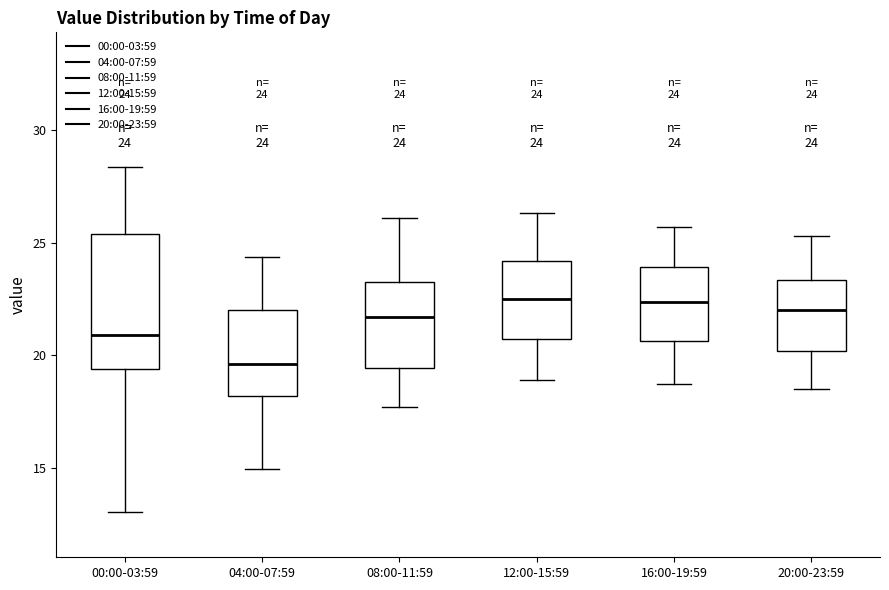

Which box has the lowest median line?

04:00-07:59